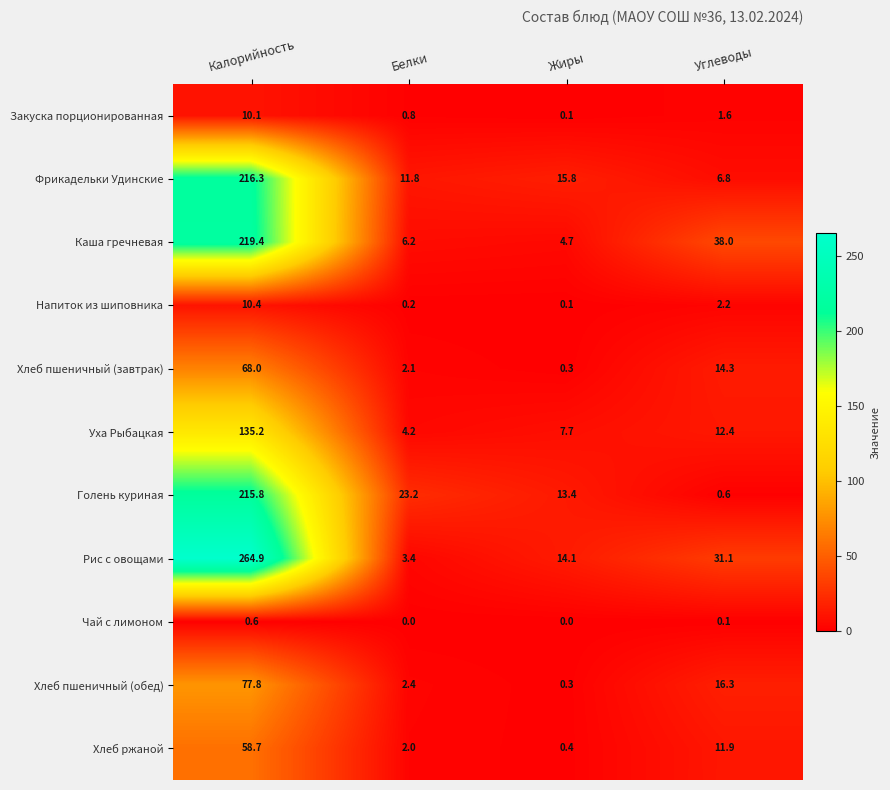

Is it true that Рис с овощами equals 3.4 at Белки?

True